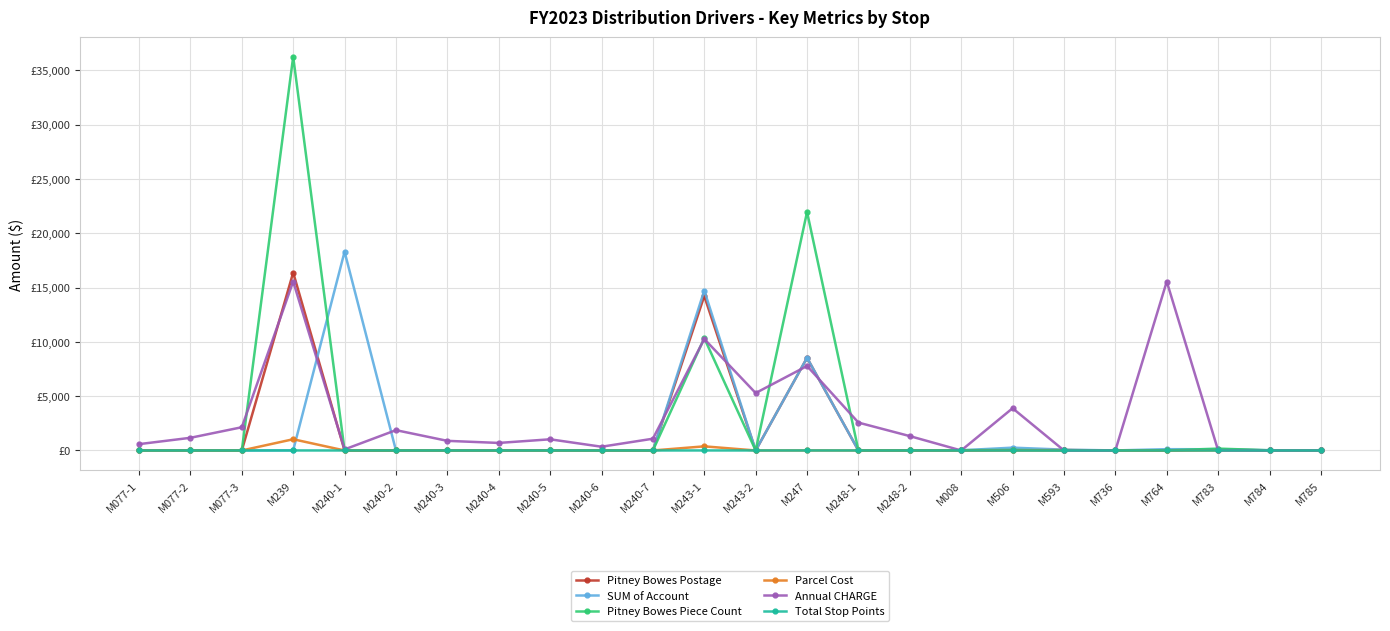

What are all the series names shown in the legend?

Pitney Bowes Postage, SUM of Account, Pitney Bowes Piece Count, Parcel Cost, Annual CHARGE, Total Stop Points